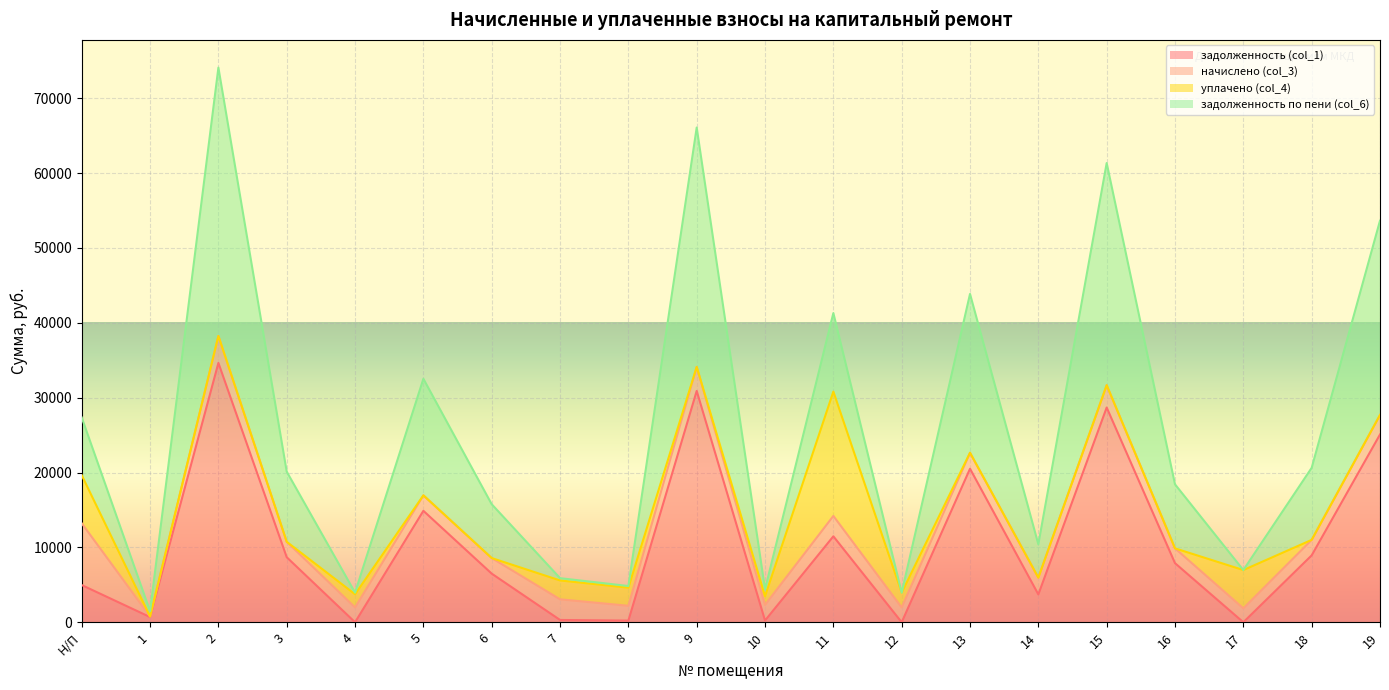

Is the value of задолженность (col_1) at 11 greater than the value of задолженность по пени (col_6) at 17?

Yes